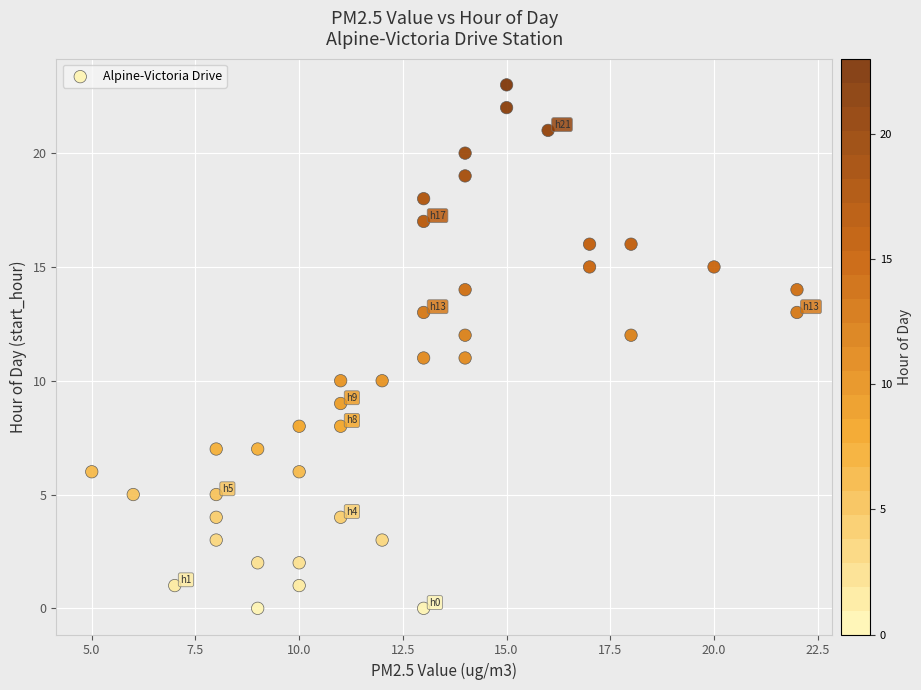

What is the range of Y values (max minus min)?

23